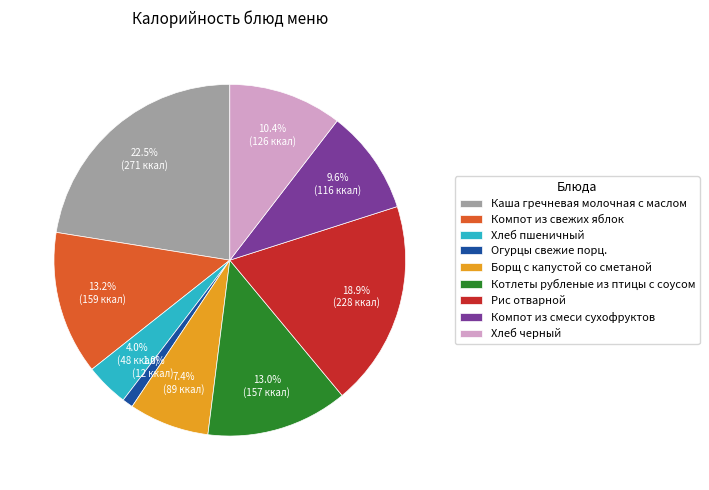

Approximately how many times larger is the value at Огурцы свежие порц. compared to Котлеты рубленые из птицы с соусом?

0.1